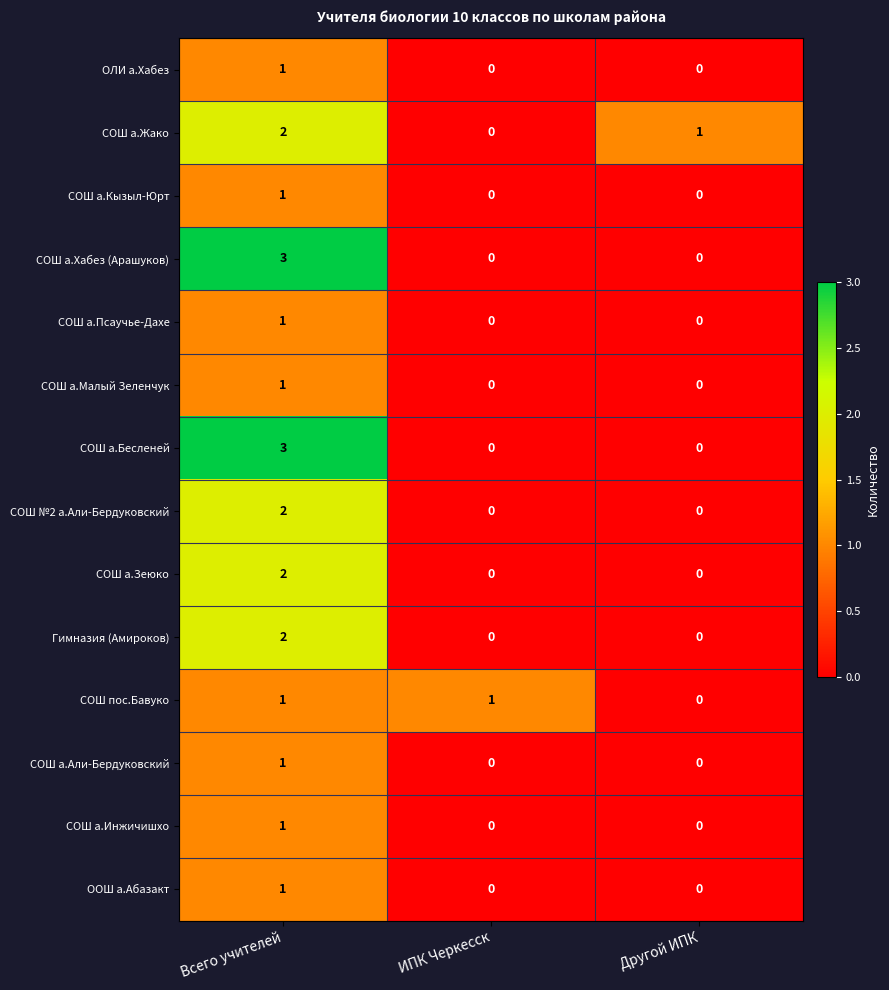

What is the total value across all series at Всего учителей?

22